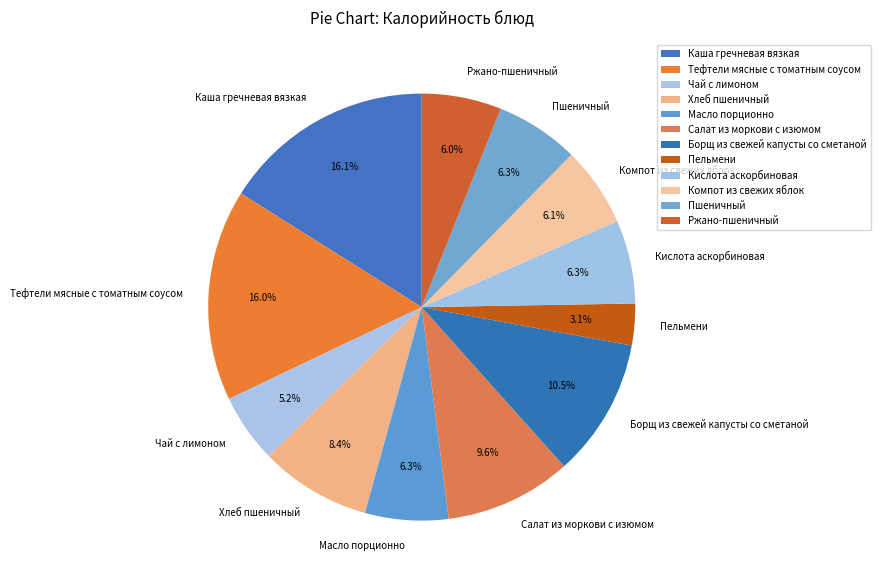

Is it true that Каша гречневая вязкая is 16% of the pie?

True